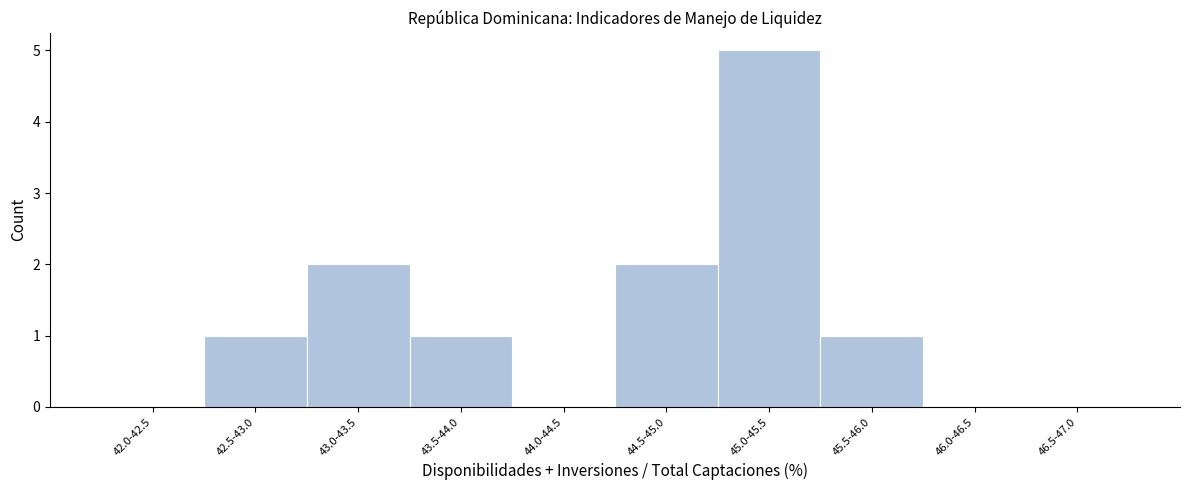

What is the maximum value shown in the chart?

5